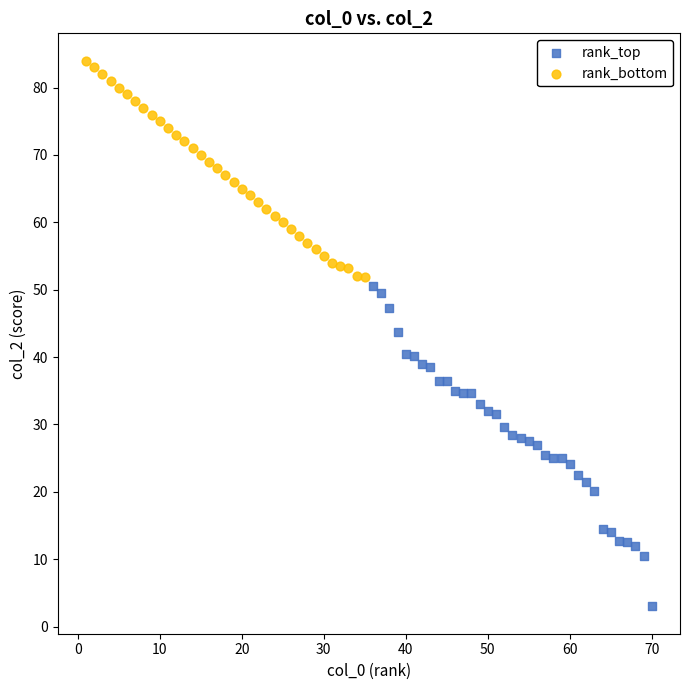

Which series contains the highest Y value?

rank_bottom